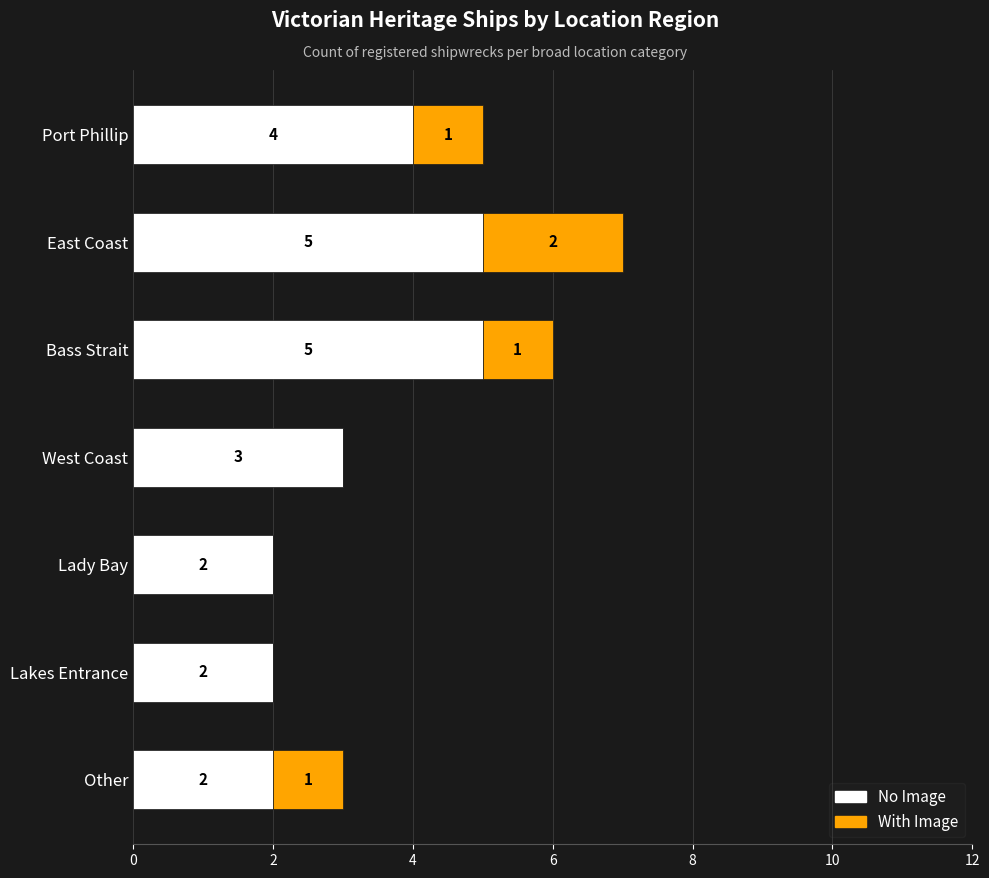

What are all the series names shown in the legend?

No Image, With Image